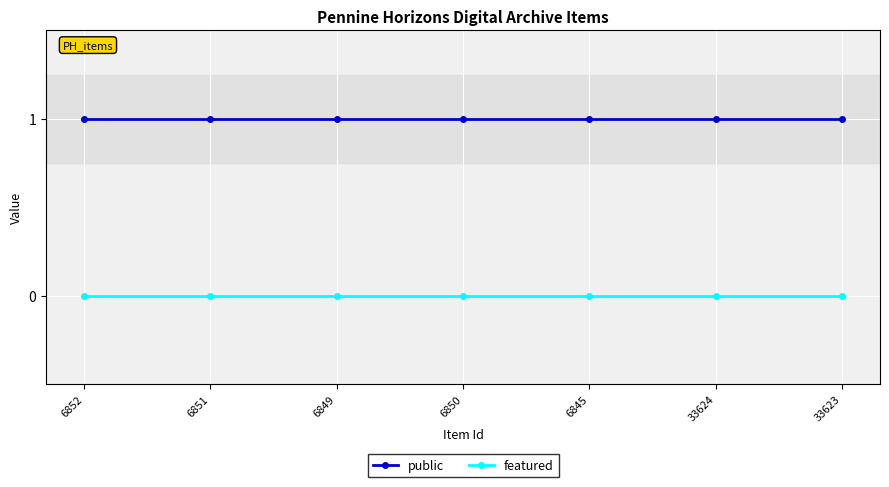

True or false: public and featured cross at least once.

False